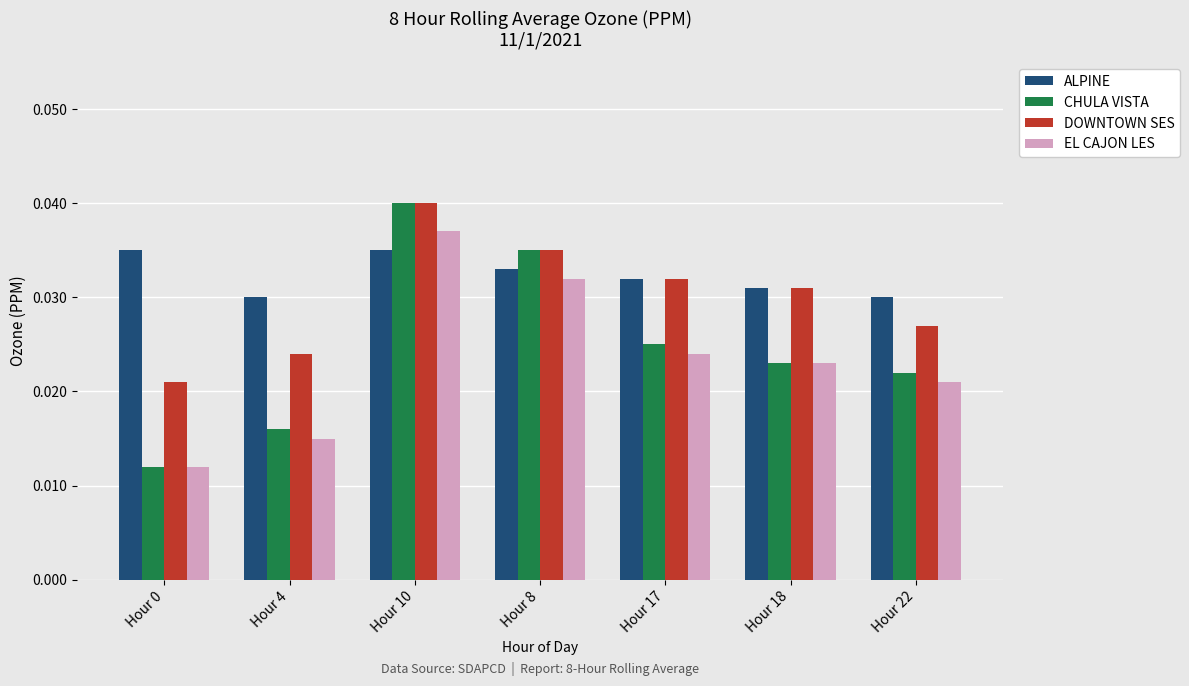

What is the label of the 3rd bar from the left?

Hour 10